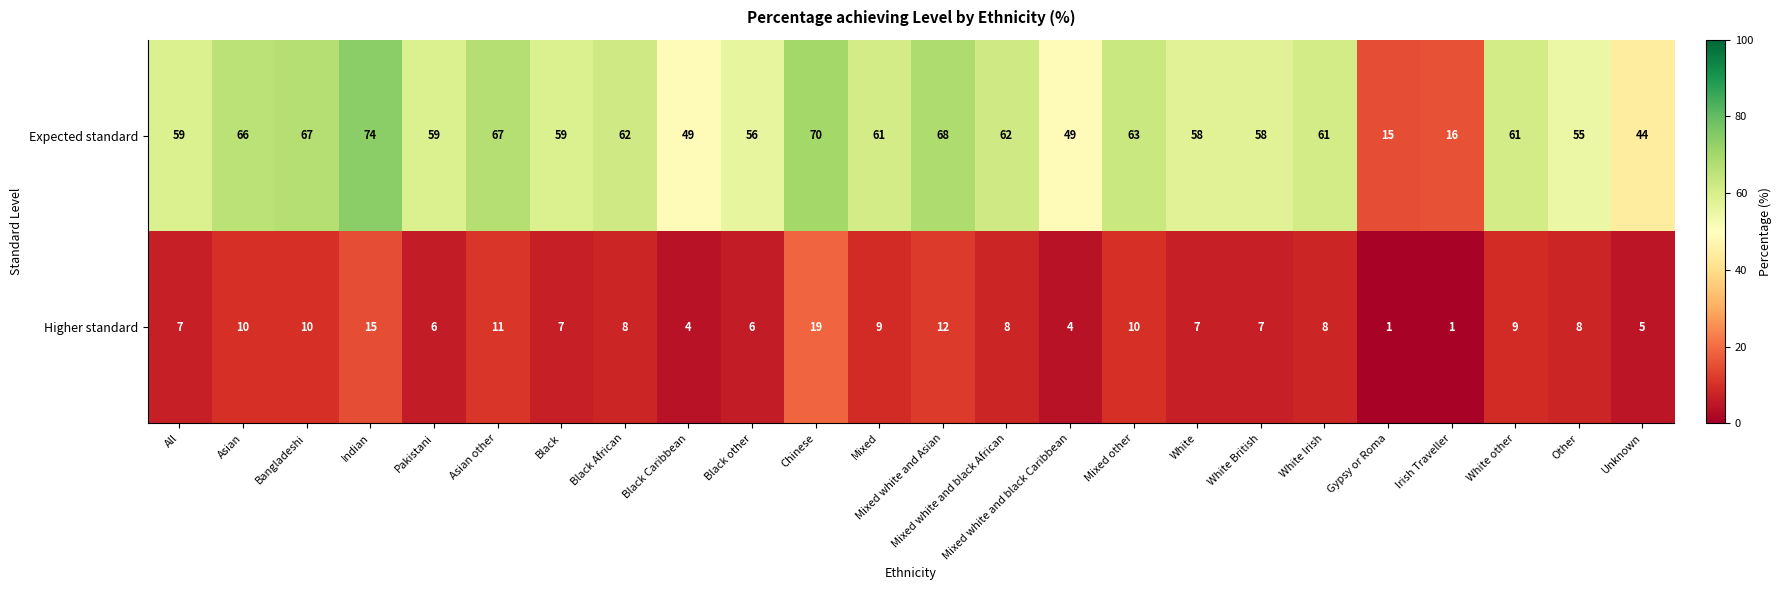

What is the difference between the second highest and minimum values in the Higher standard series?

14